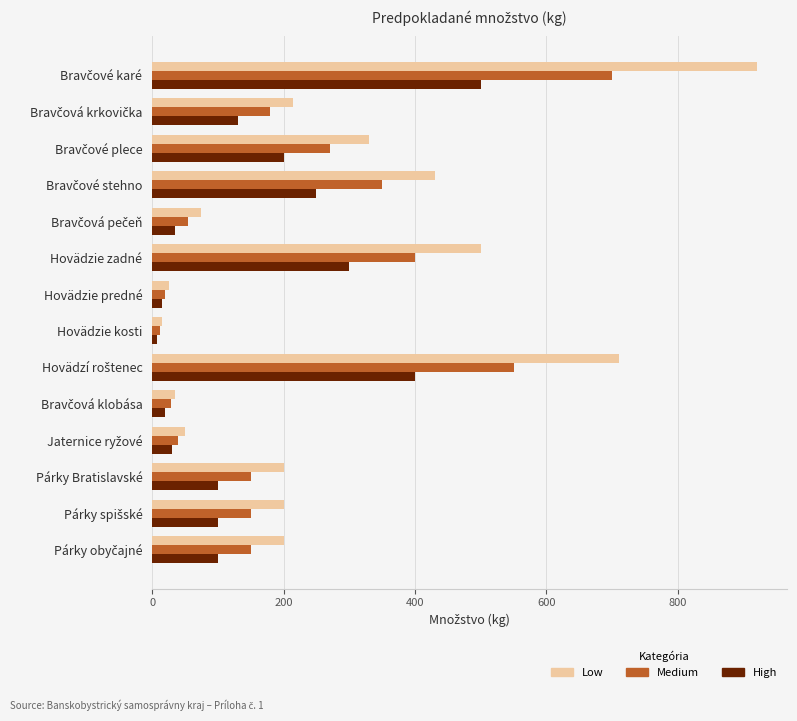

Which series has the widest spread of values?

Low